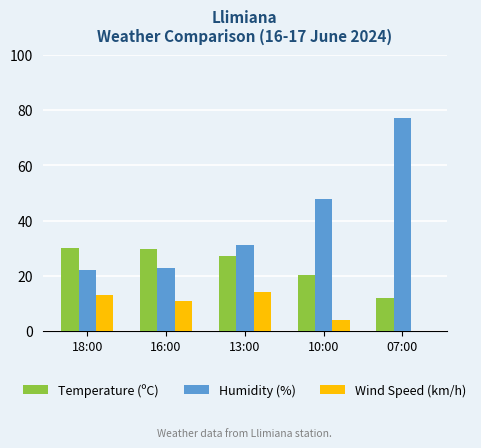

Between 18:00 and 10:00, which series saw the biggest shift?

Humidity (%)